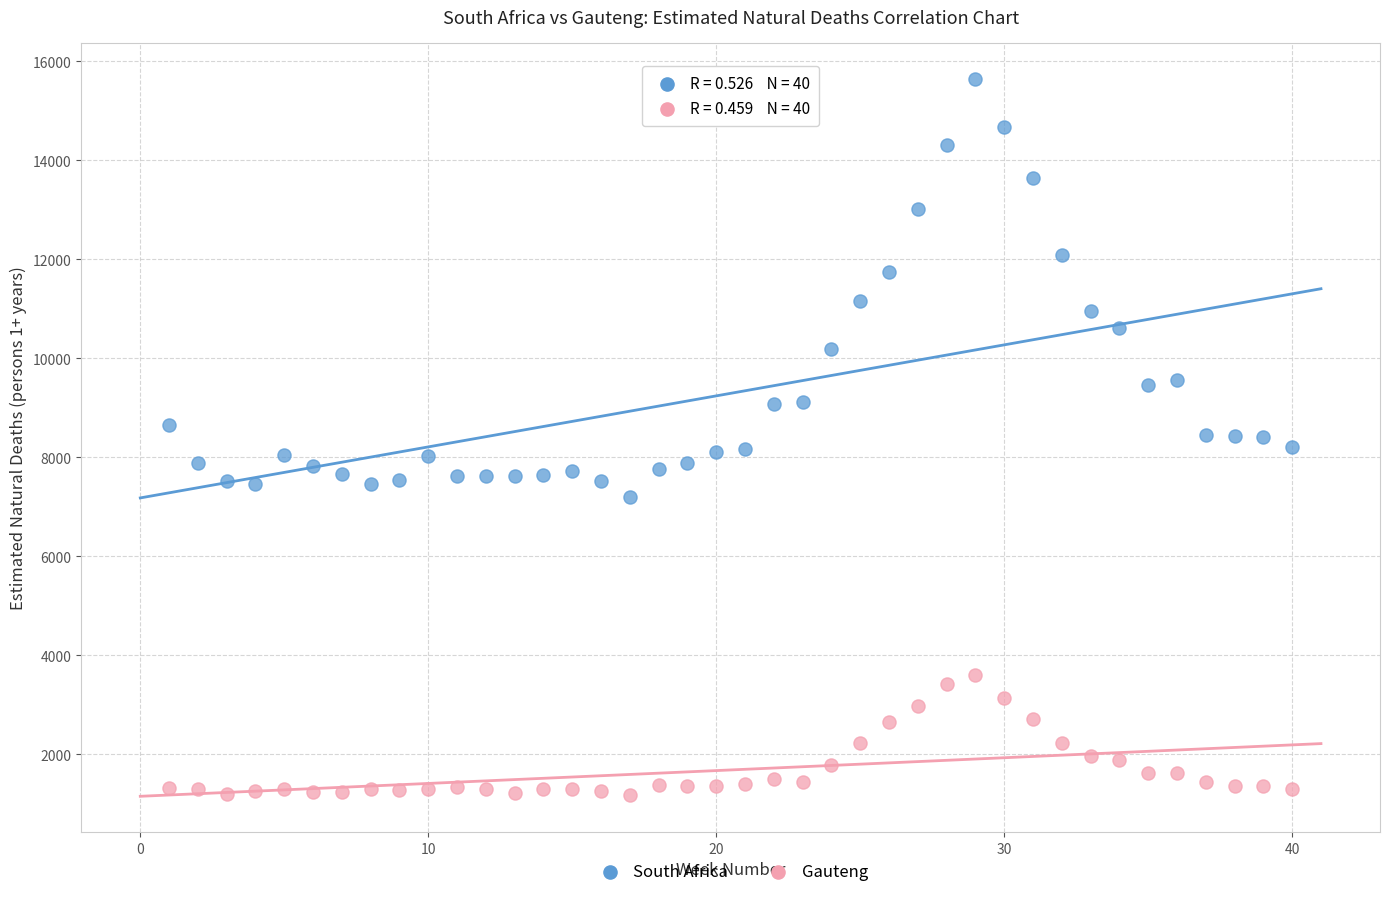

Which series contains the lowest Y value?

Gauteng